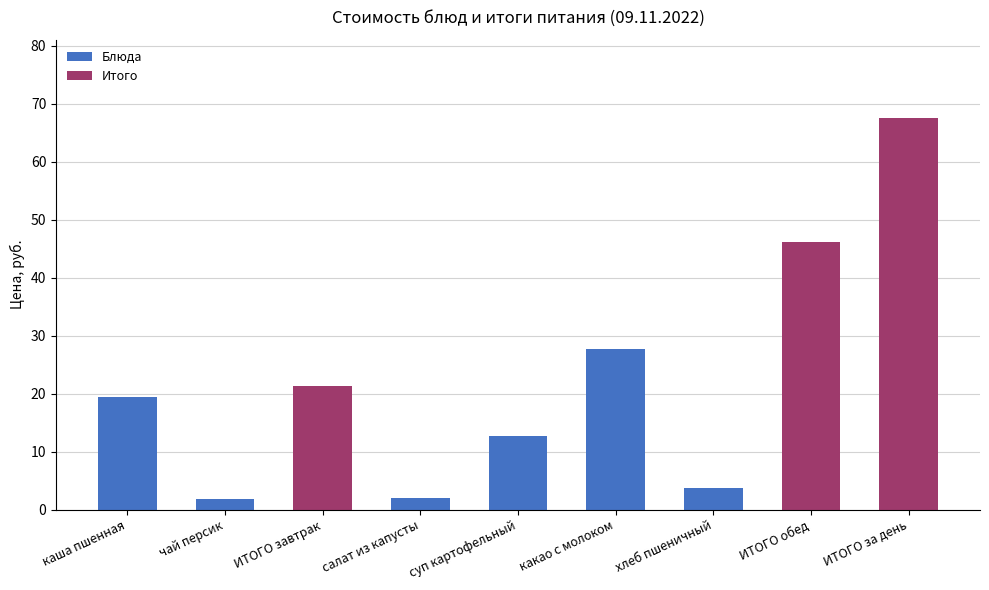

Does the chart contain stacked bars?

No